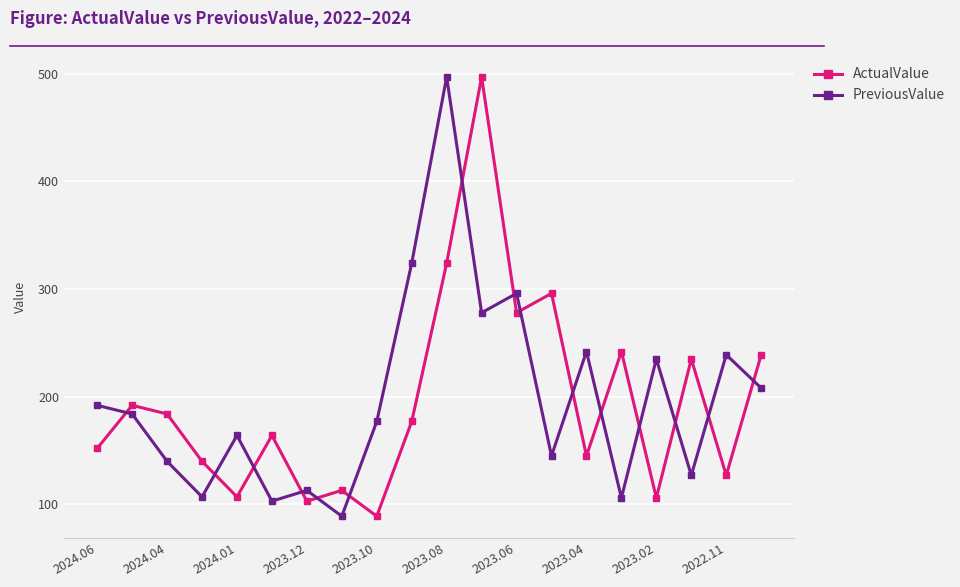

How many interior local peaks does the ActualValue series have?

7